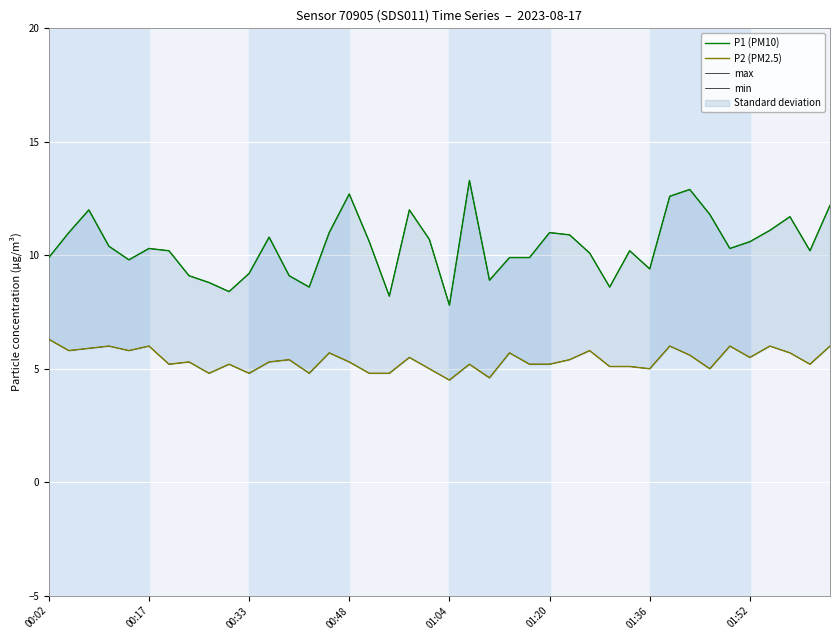

What is the sum of the max values at 25 and 13?

19.6